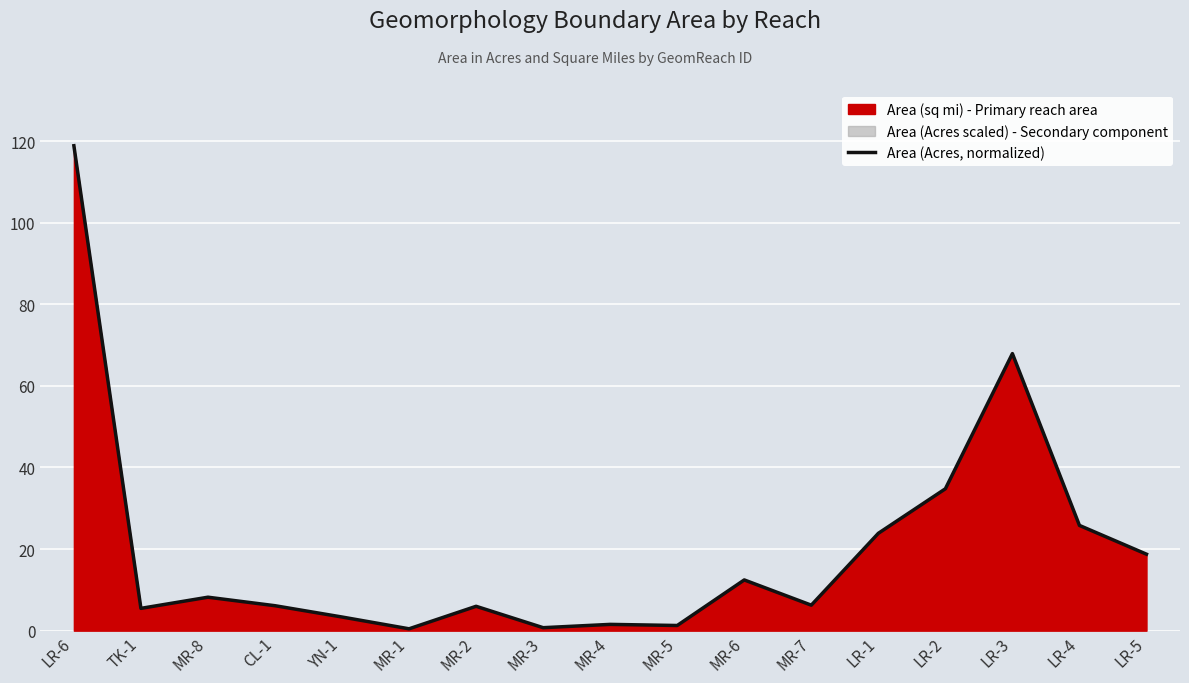

How many lines are shown in the chart?

1